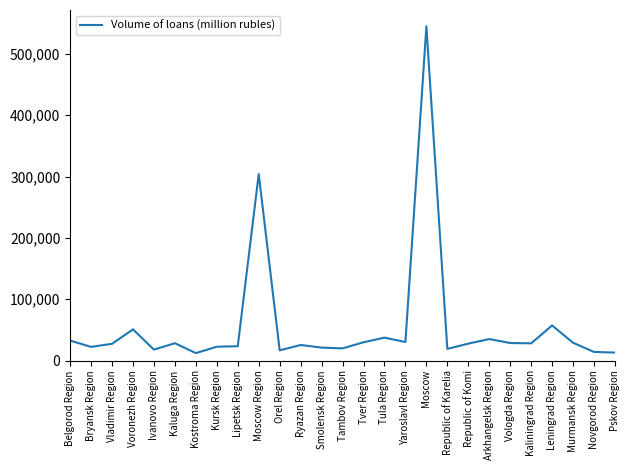

Between Murmansk Region and Moscow Region, which is larger?

Moscow Region